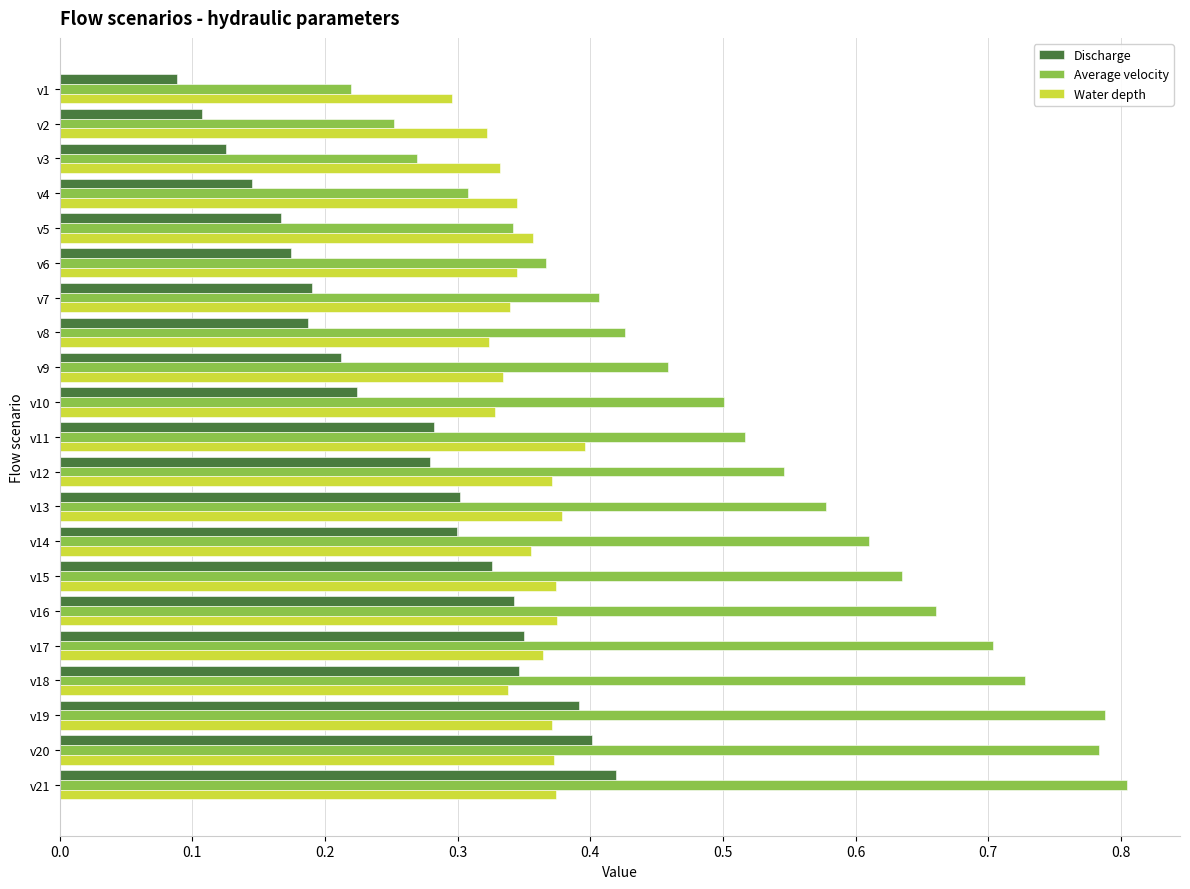

At how many categories does at least one series exceed 0?

21